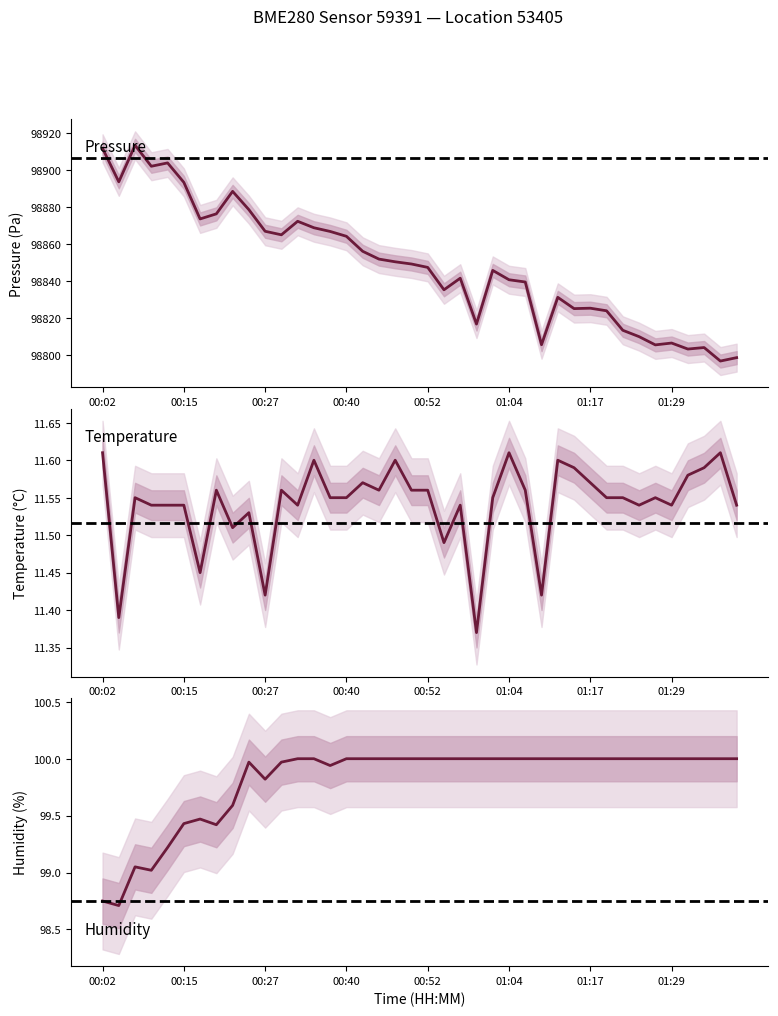

True or false: humidity has more than 1 points higher than both neighbors.

True